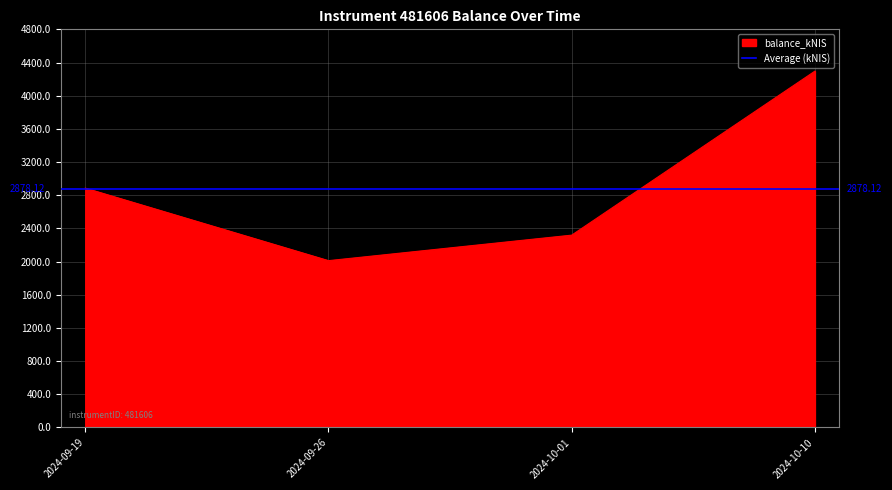

Reading left to right, transcribe all the data shown in this chart.

2885.7	2011.4	2319.0	4296.4